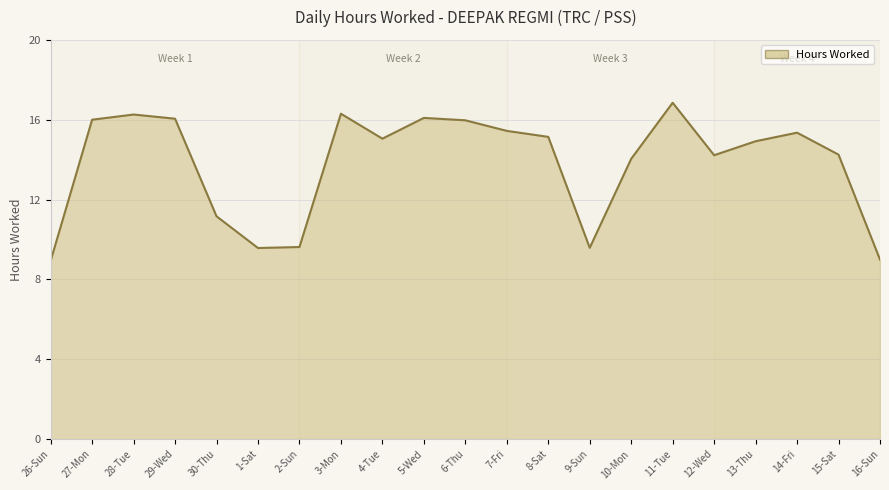

What position from the right is 7-Fri?

10